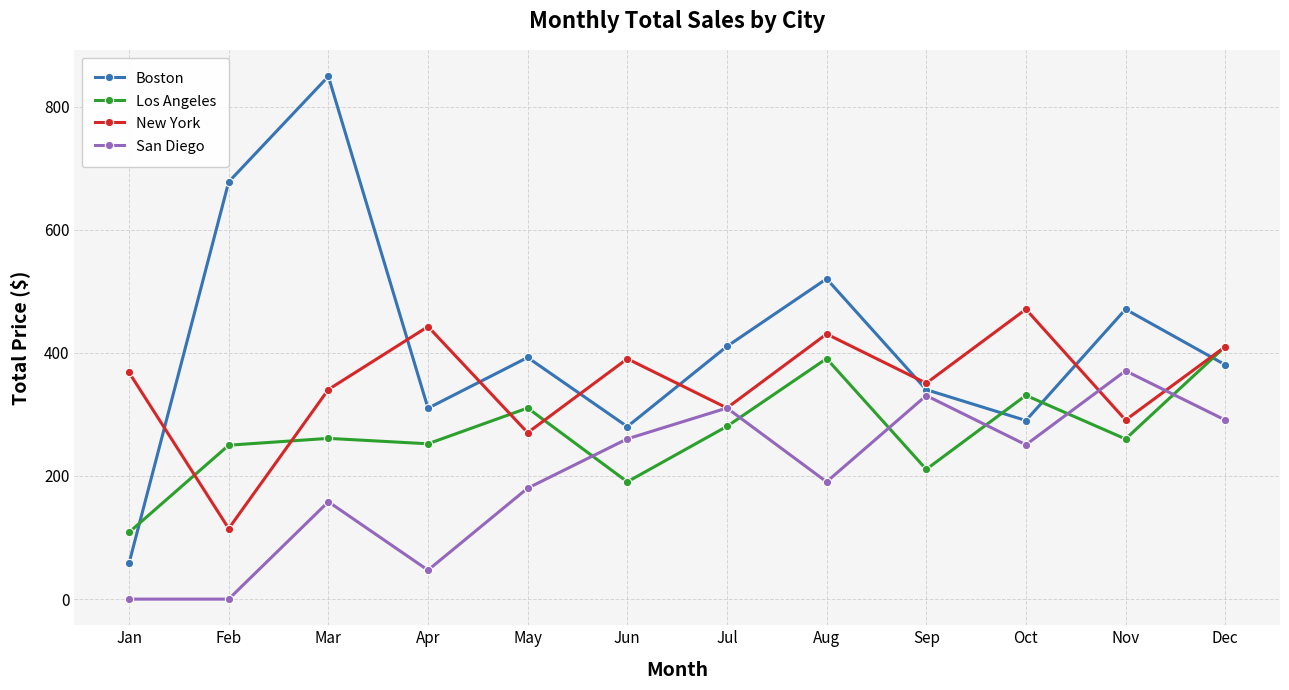

How many lines are shown in the chart?

4